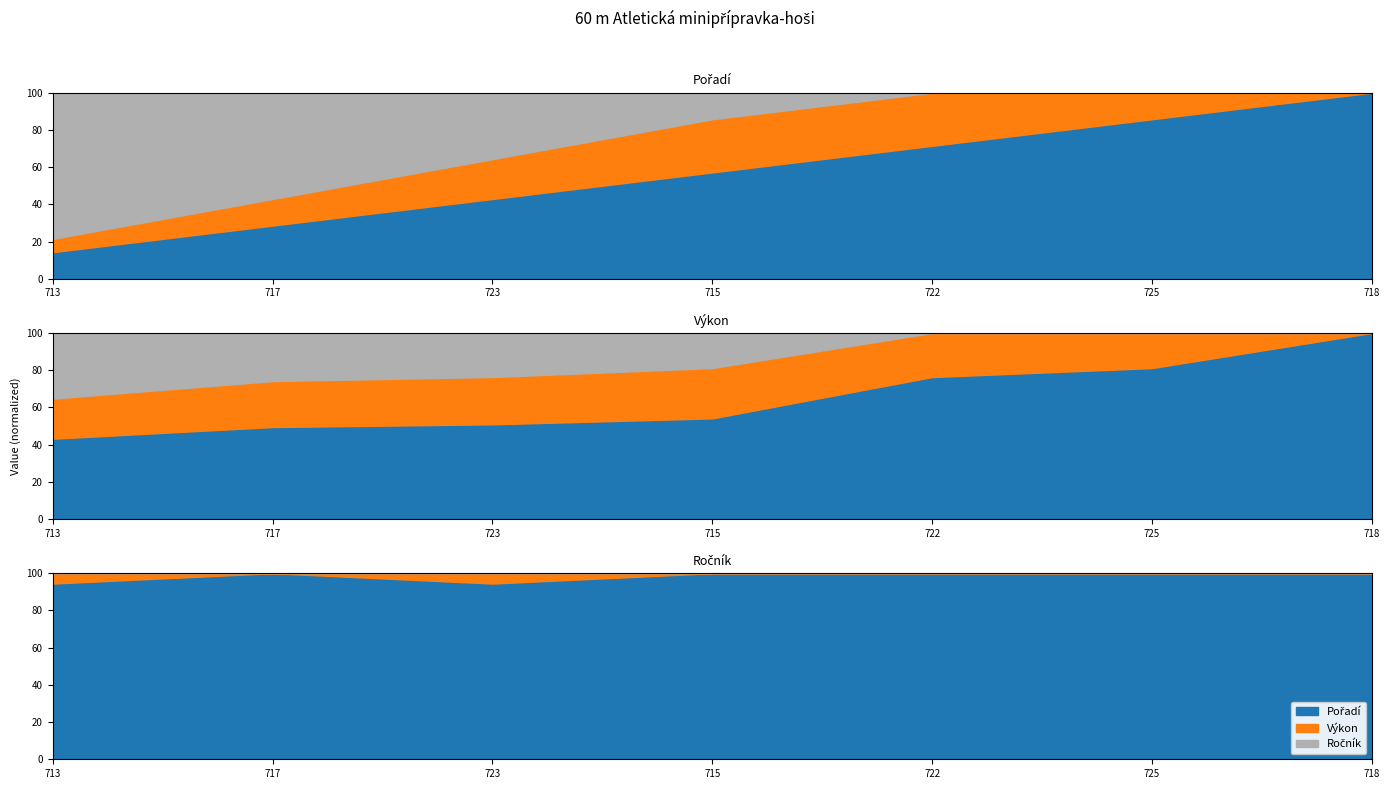

Rank the categories by Pořadí value from lowest to highest.

713, 723, 717, 715, 722, 725, 718